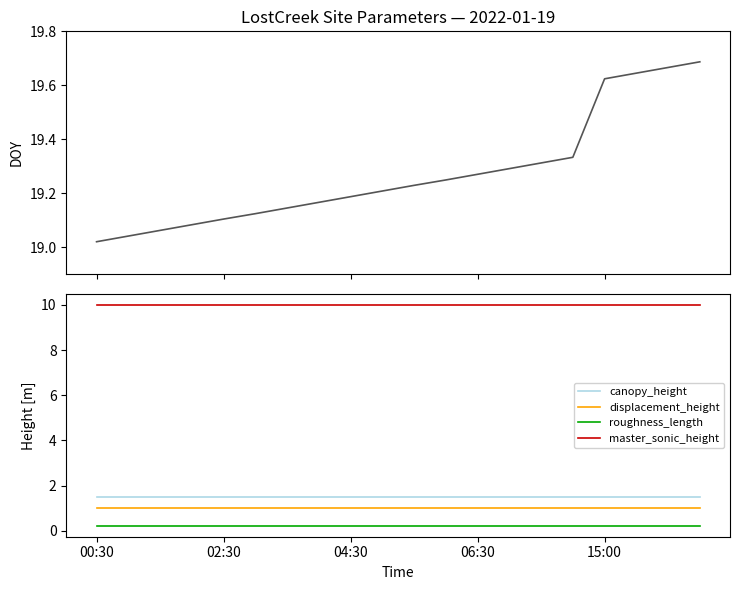

At which category is the sum across all series the highest?

19